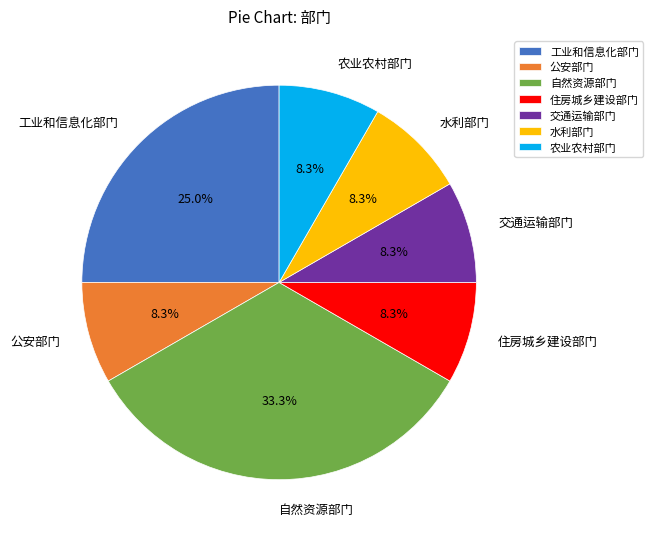

To the nearest percent, what is the difference between the 公安部门 and 自然资源部门 slice percentages?

25%